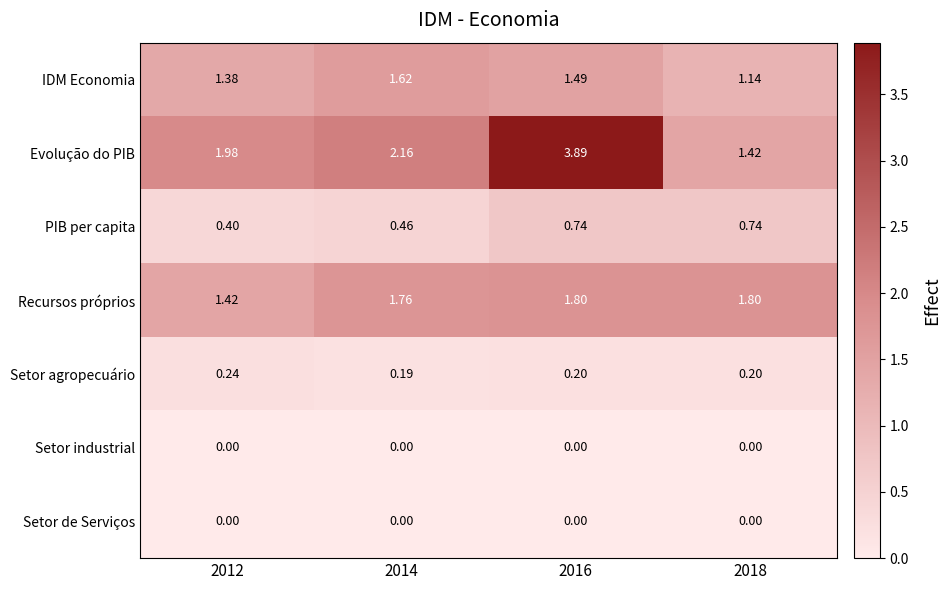

Which series has the widest spread of values?

Evolução do PIB